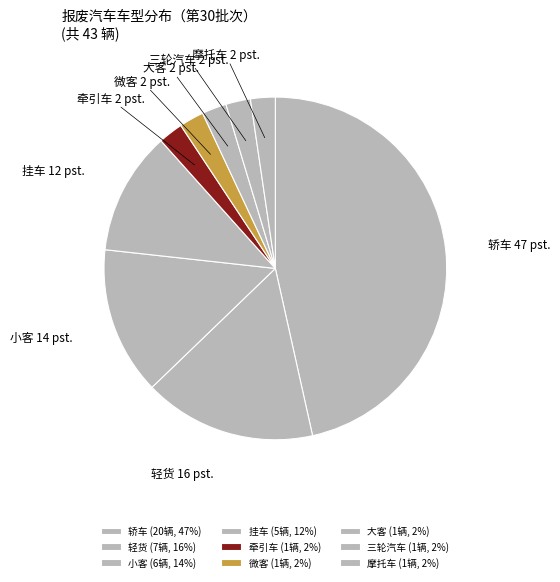

Is it true that 大客 is 2% of the pie?

True